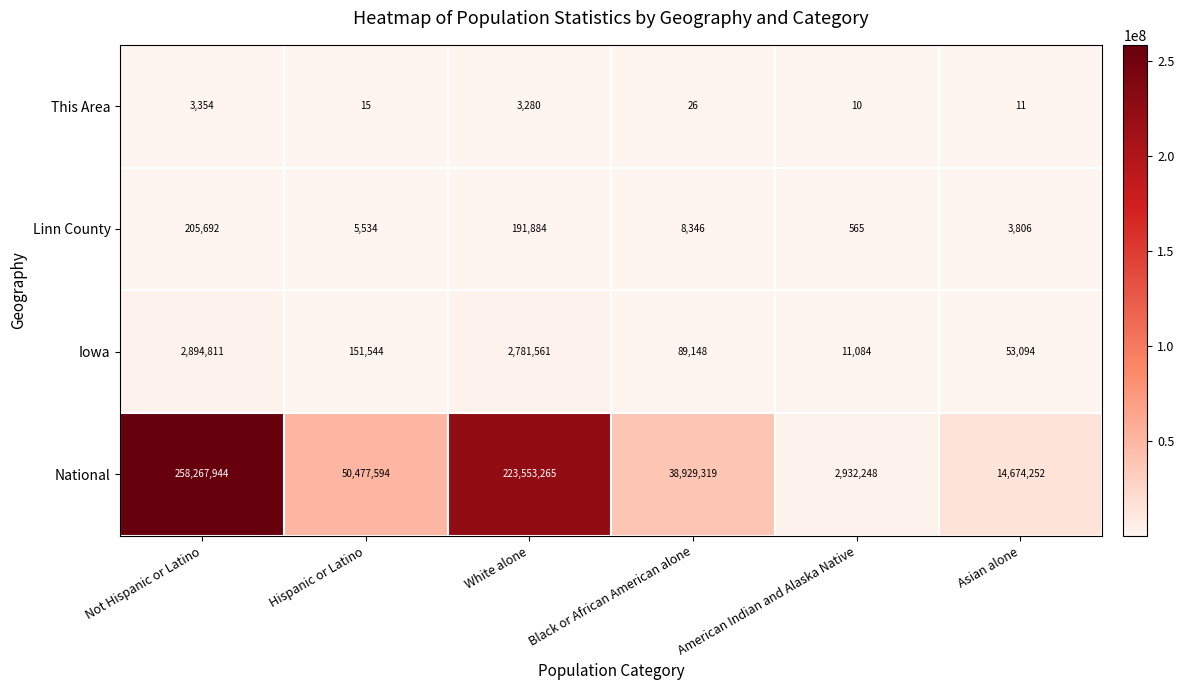

Rank the series at Hispanic or Latino from lowest to highest value.

This Area, Linn County, Iowa, National